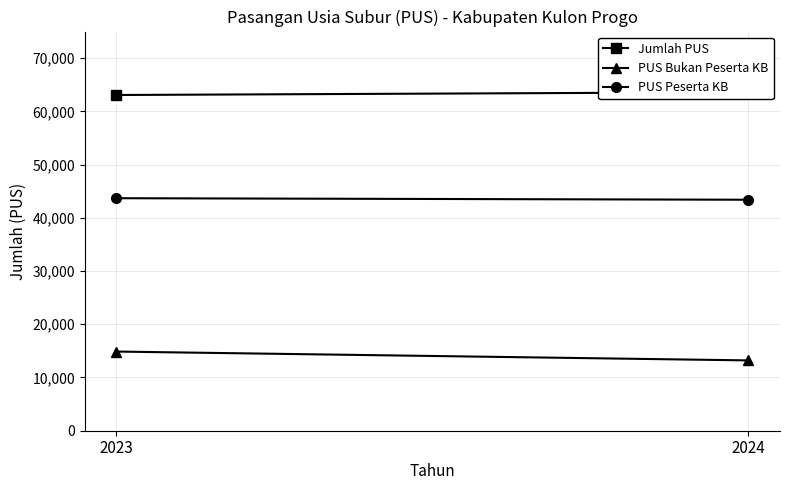

Is this an area chart (filled region under the line)?

No